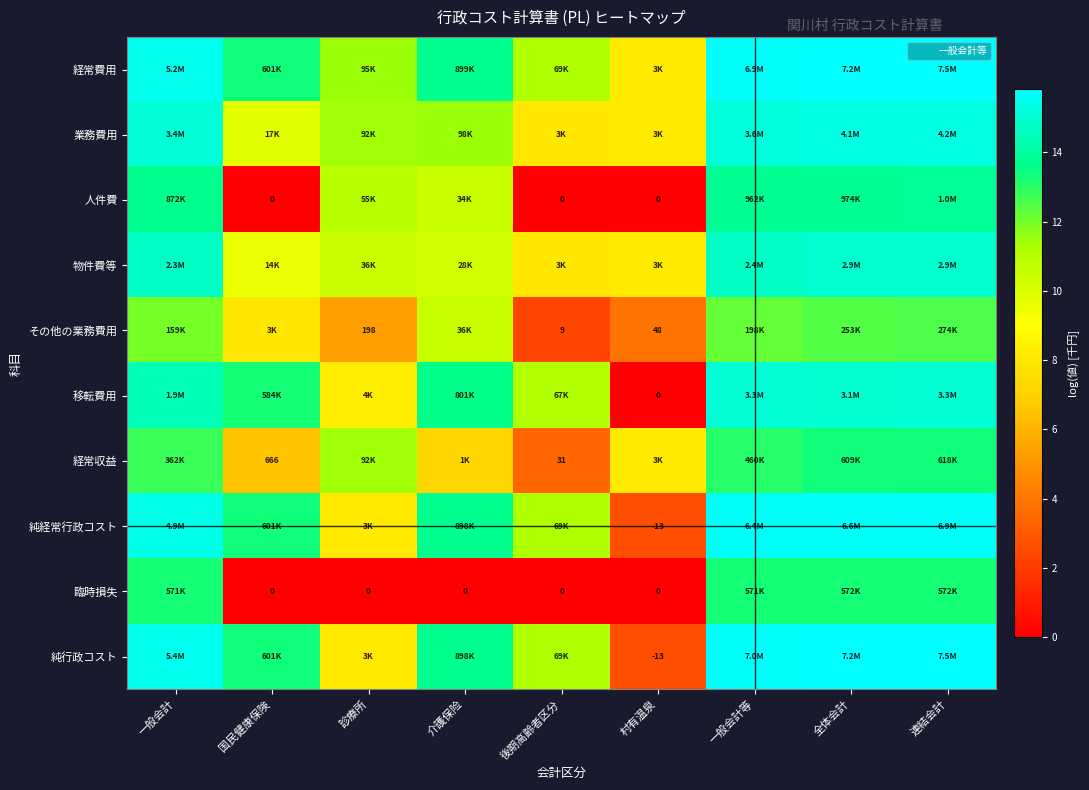

At which category is the sum across all series the highest?

連結会計